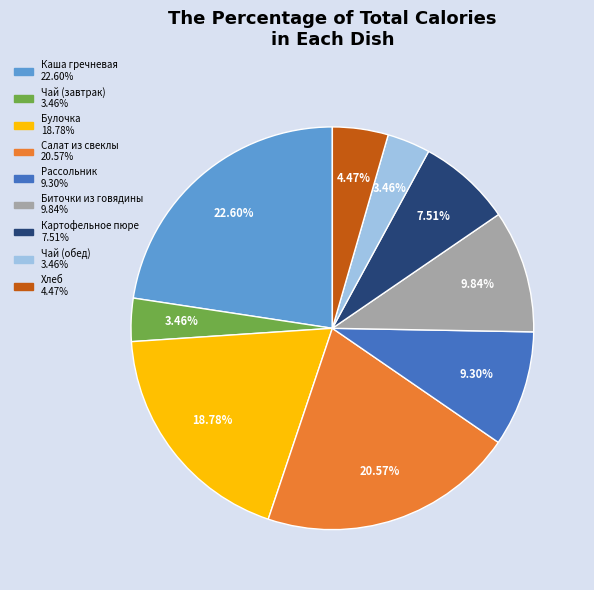

The Чай (завтрак) slice represents 3% of the pie. True or false?

True